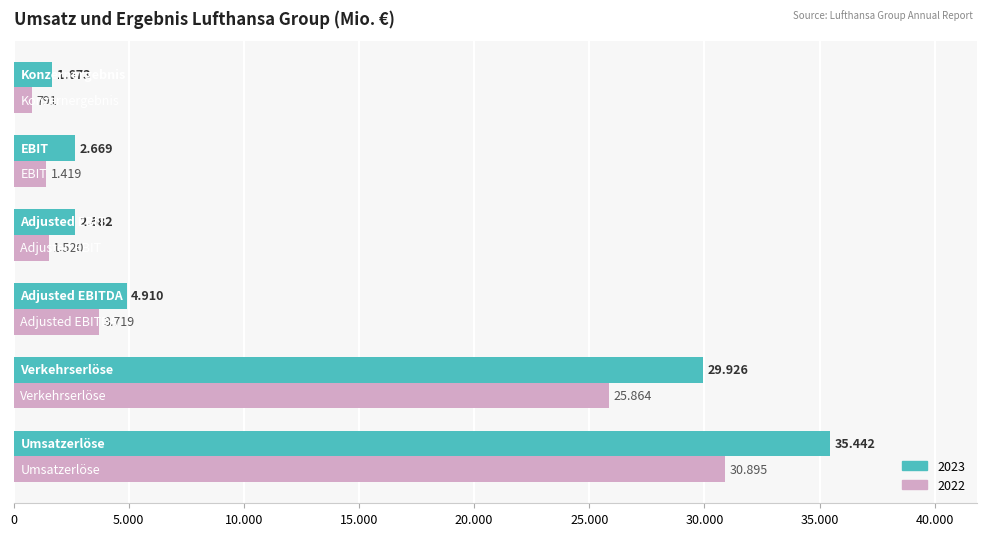

What are all the series names shown in the legend?

2023, 2022